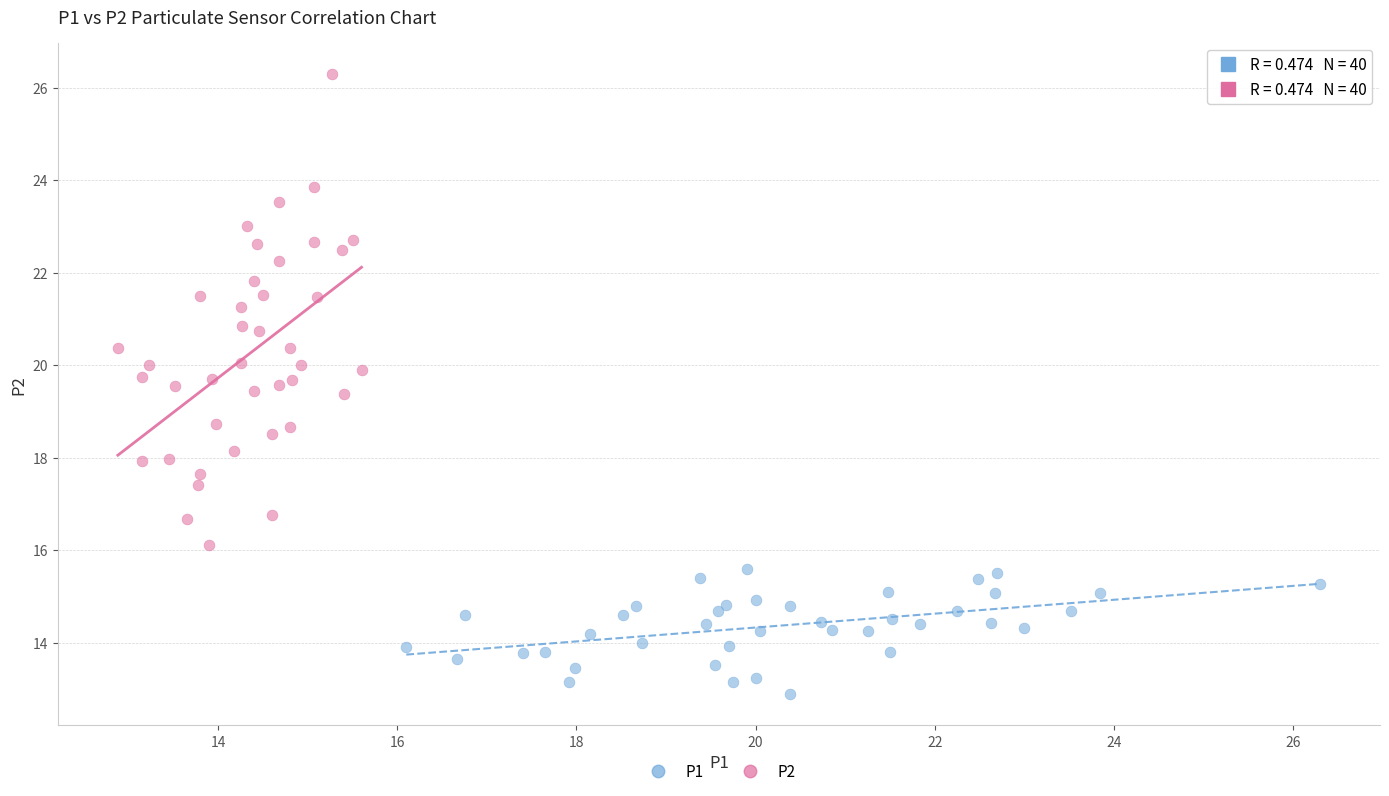

Which series contains the highest Y value?

P2